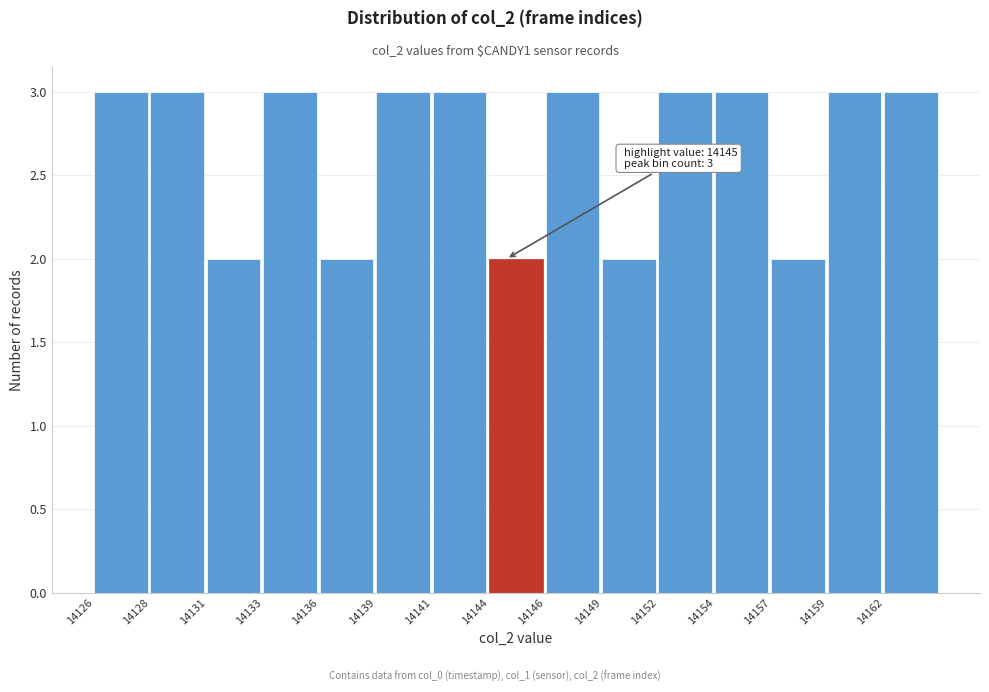

Reading right to left, list all the values displayed in this chart.

3	3	2	3	3	2	3	2	3	3	2	3	2	3	3